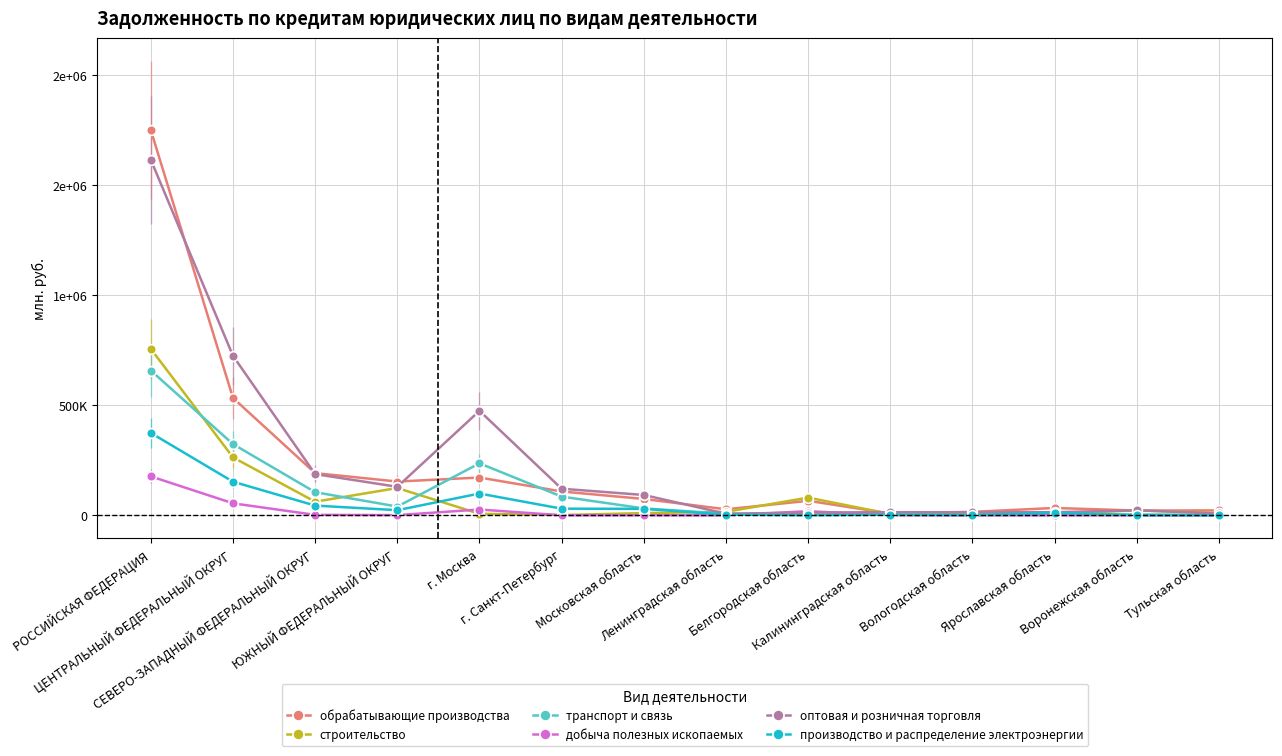

What are all the series names shown in the legend?

обрабатывающие производства, строительство, транспорт и связь, добыча полезных ископаемых, оптовая и розничная торговля, производство и распределение электроэнергии